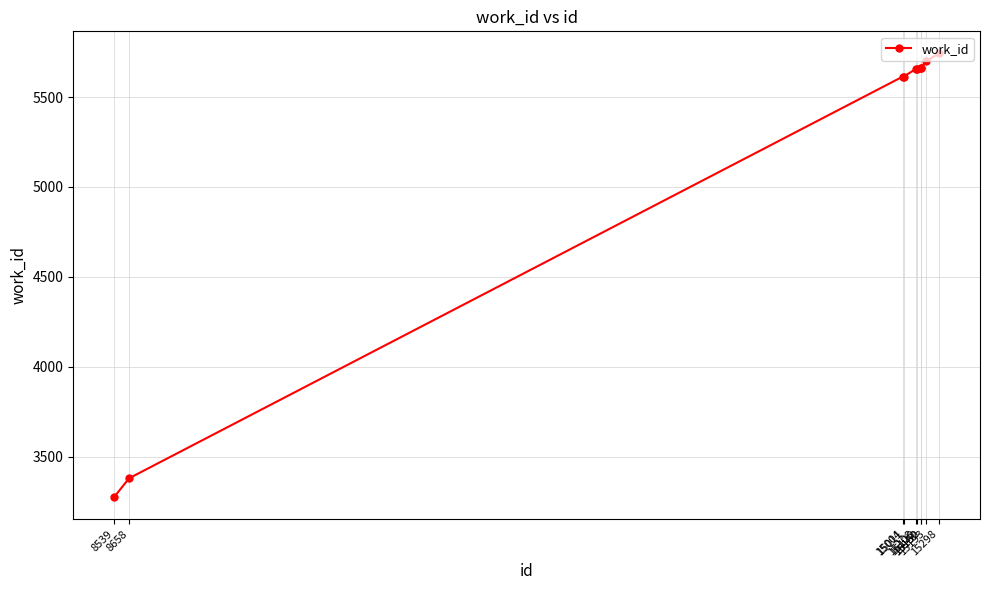

What is the difference between the second highest and second lowest values?

2318